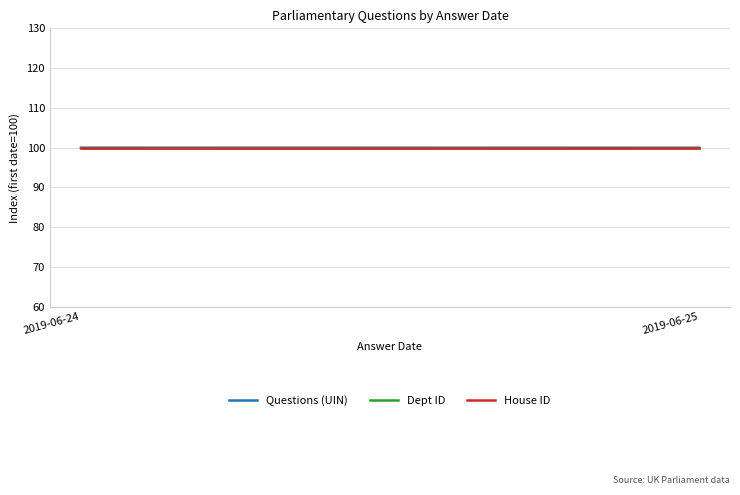

What is the sum of the Dept ID values at 2019-06-25 and 2019-06-24?

200.0